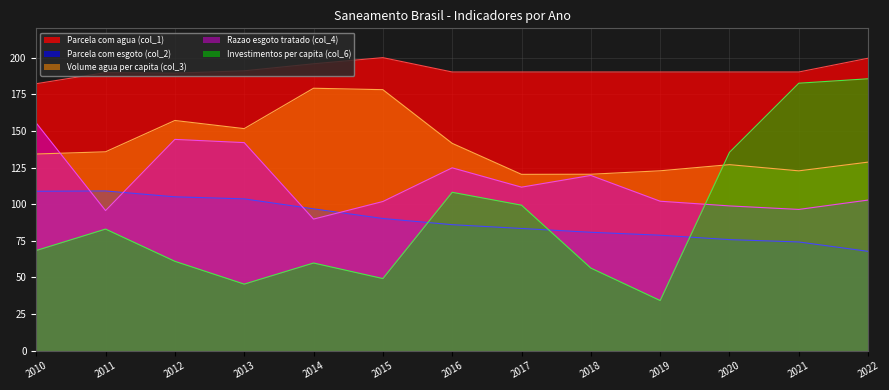

Between 2019 and 2021, which is larger?

2019